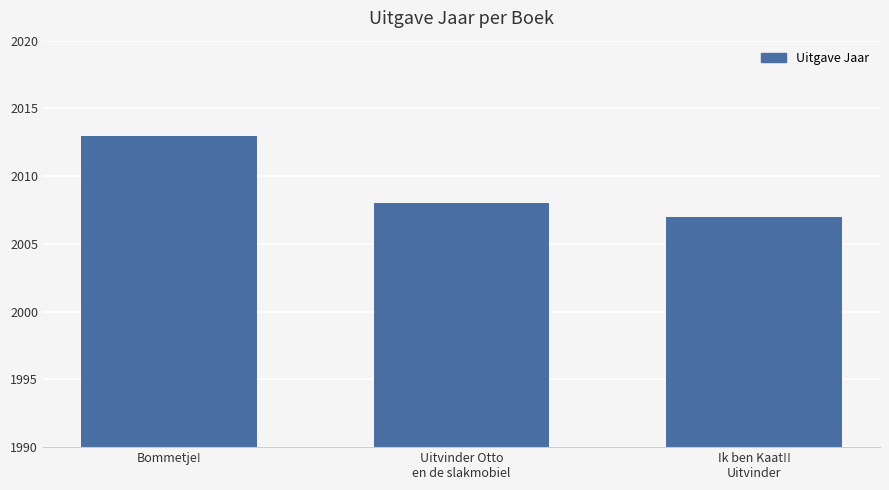

Is it true that the value at Bommetje! is 2013?

True